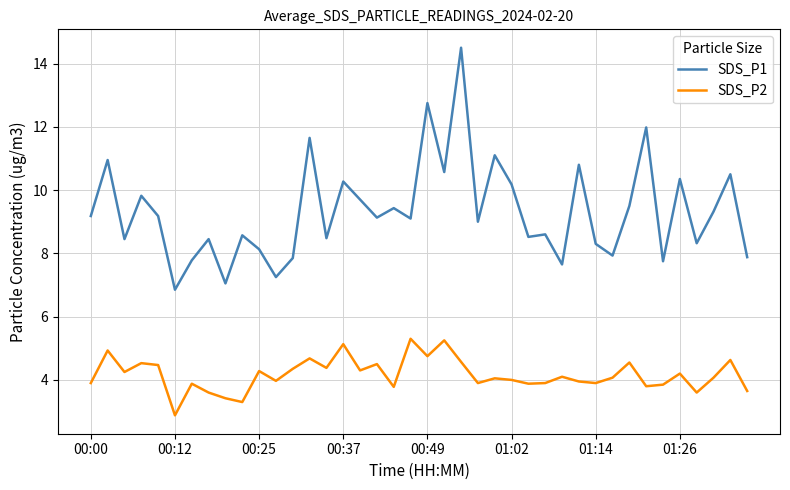

True or false: SDS_P2 and SDS_P1 intersect in this chart.

False